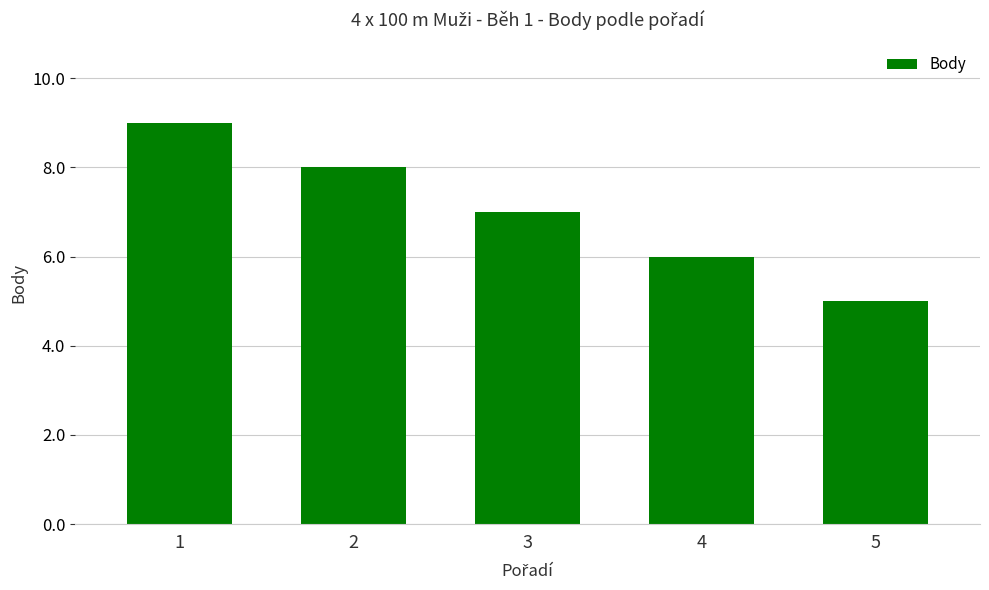

What is the difference between the second highest and second lowest values?

2